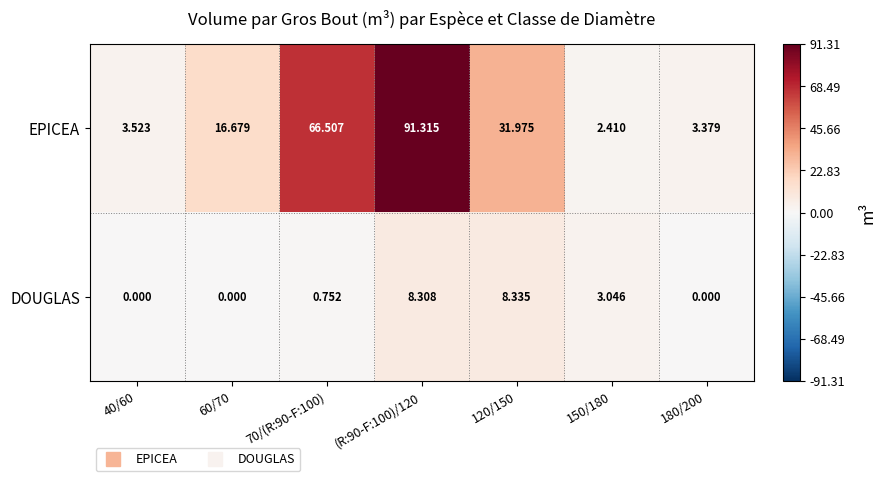

Which series changed the most between 40/60 and 70/(R:90-F:100)?

EPICEA